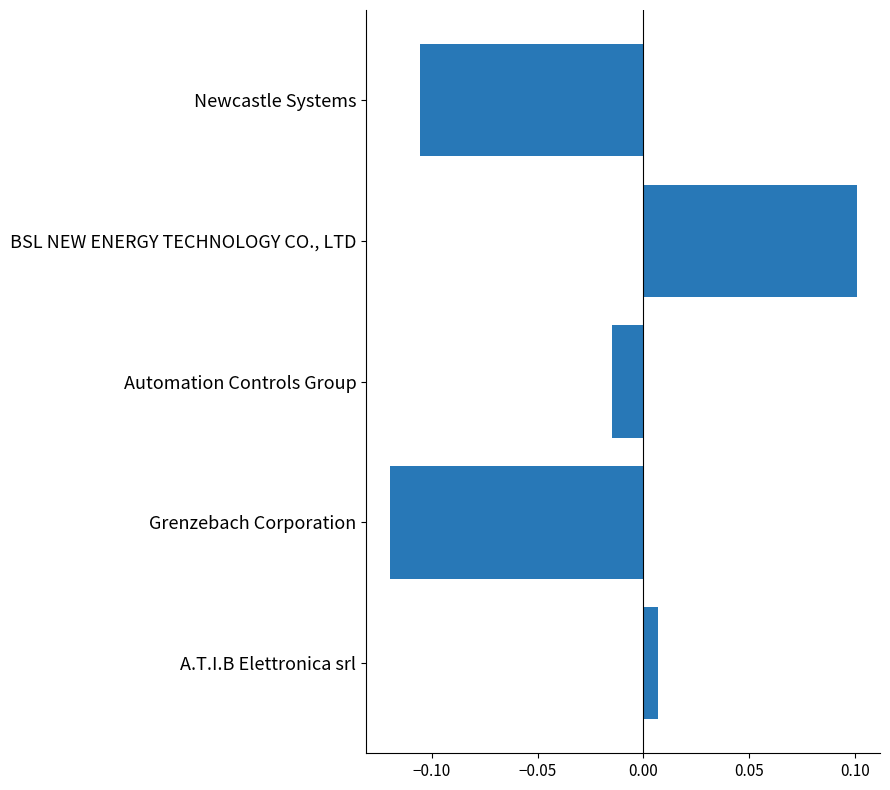

What is the difference between the second highest and second lowest values?

0.1